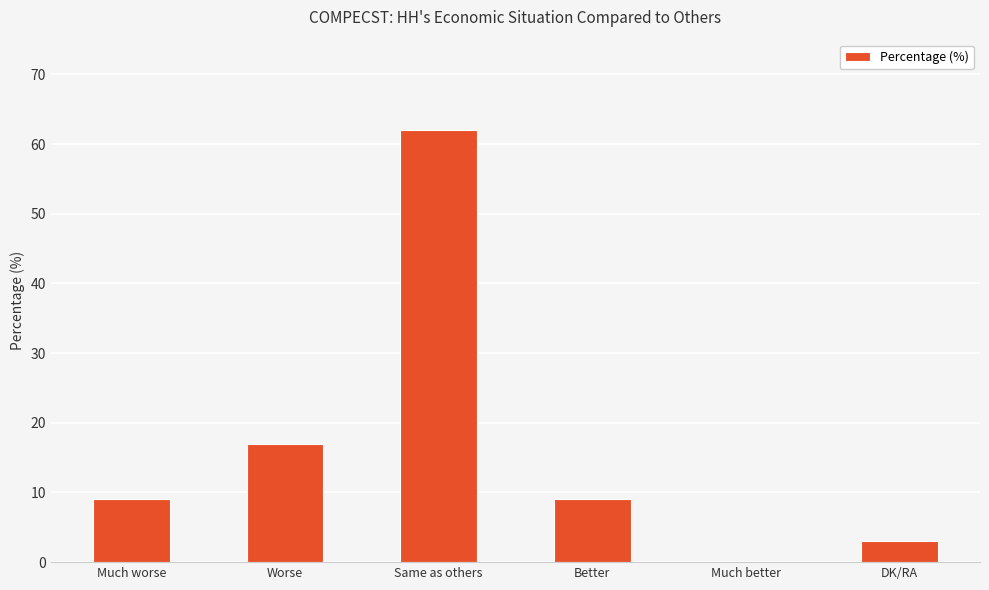

The chart shows a value of 9 at Much worse. True or false?

True